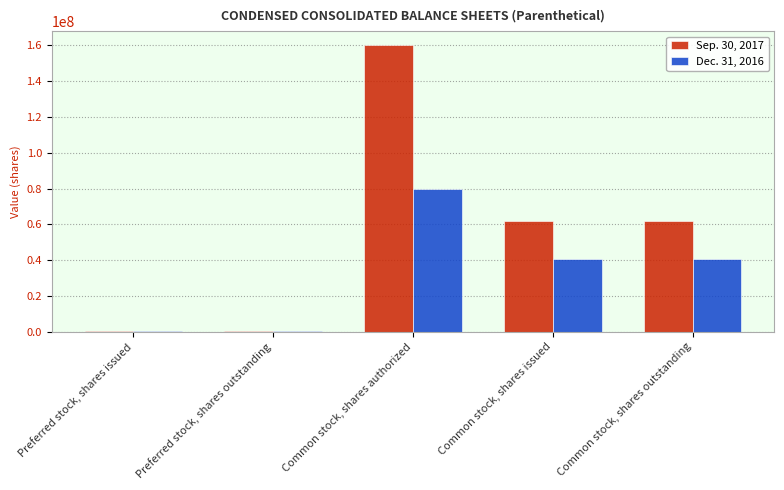

What is the total value across all series at Preferred stock, shares outstanding?

867670